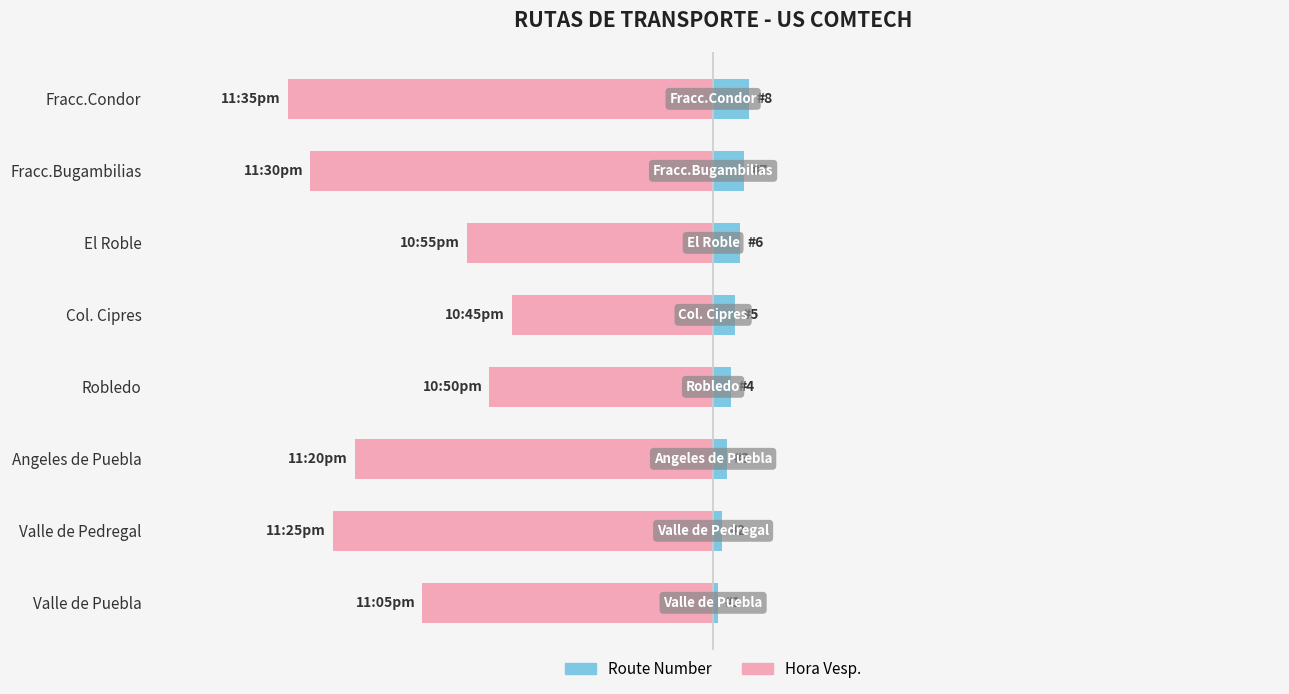

What is the difference between the maximum and minimum values in the Hora Vesp. series?

4.7